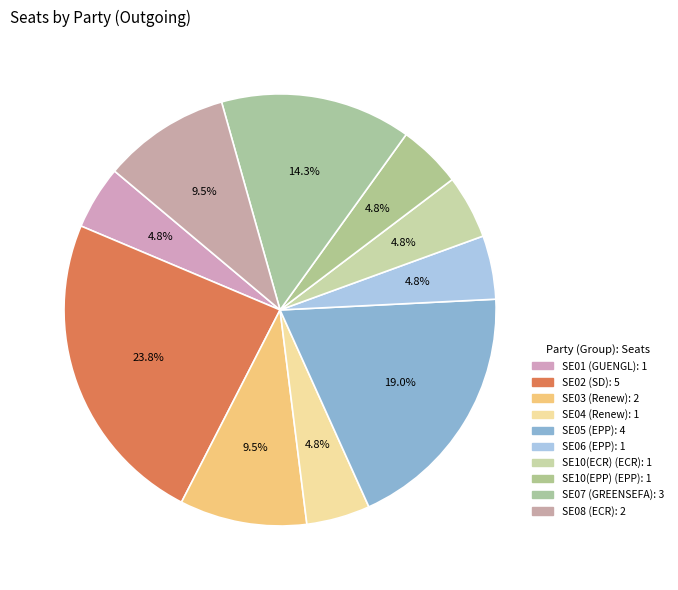

Is there any slice that represents more than half of the pie?

No